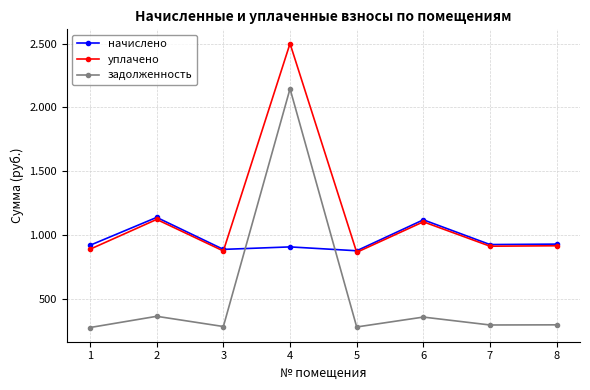

Is this an area chart (filled region under the line)?

No